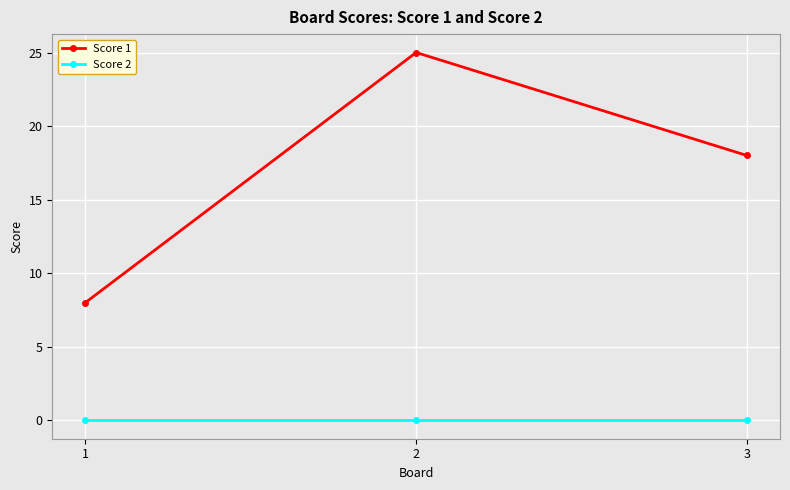

Is the value of Score 1 at 3 greater than the value of Score 2 at 3?

Yes